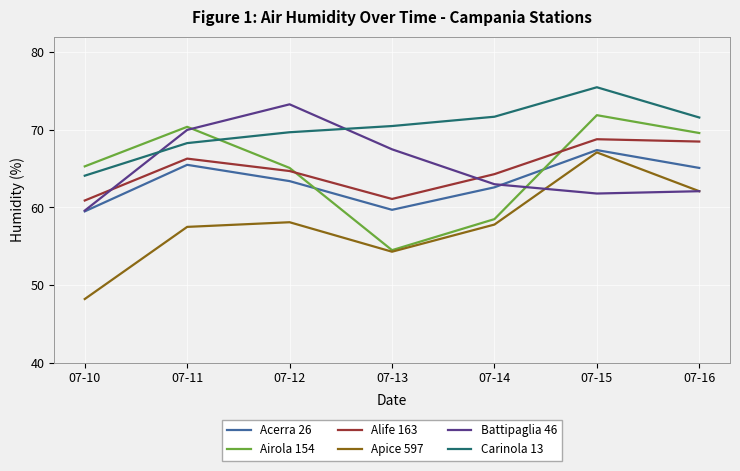

Which series ends up on top after the final intersection of Battipaglia 46 and Carinola 13?

Carinola 13